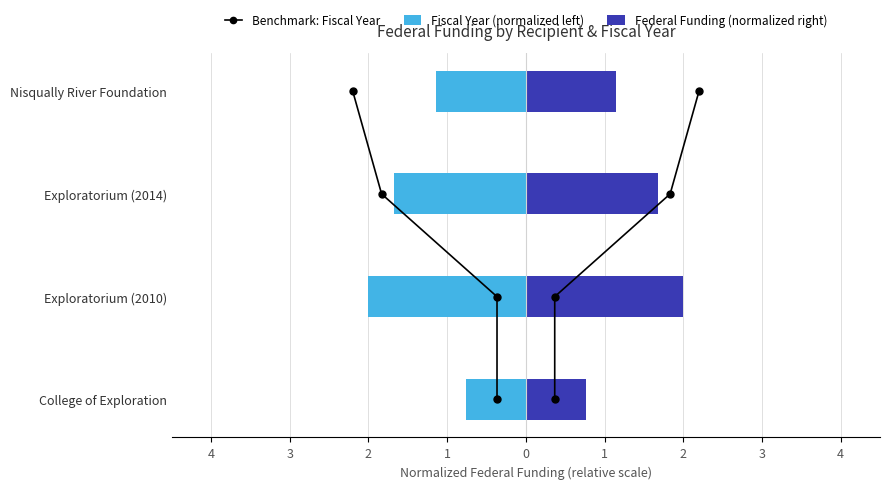

Is the value of Federal Funding (normalized right) at 4 greater than the value of Benchmark: Fiscal Year at 3?

No